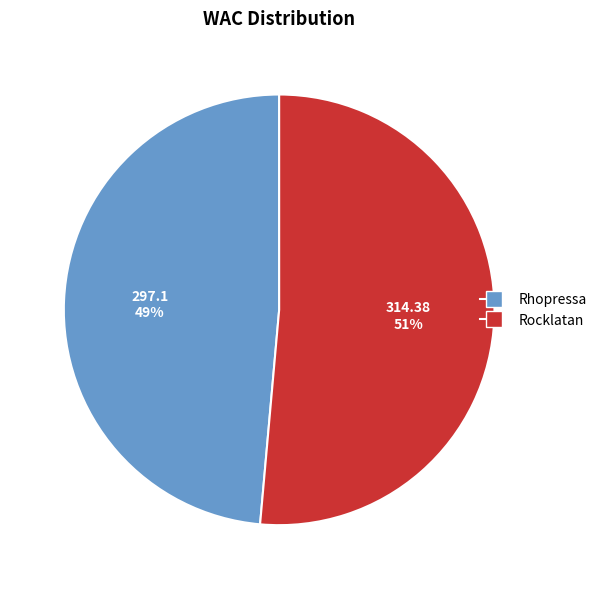

To the nearest percent, what is the average slice percentage?

50%